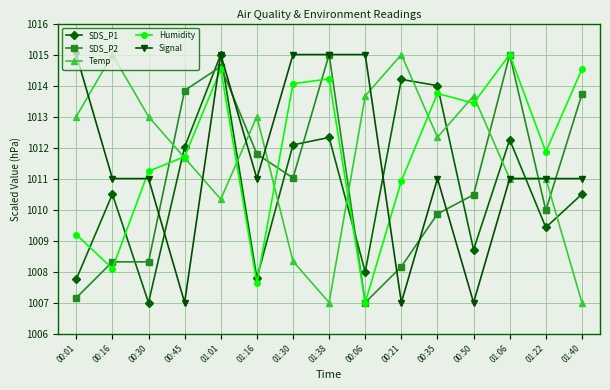

At which category is the sum across all series the highest?

01:01